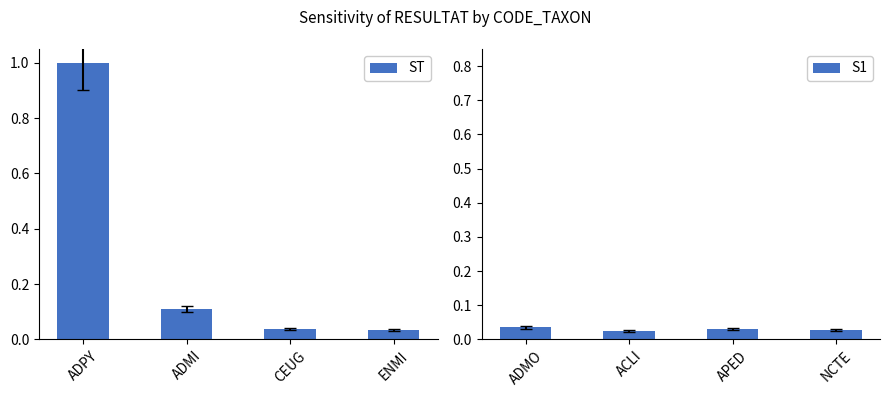

Between ENMI and CEUG, which is larger?

CEUG